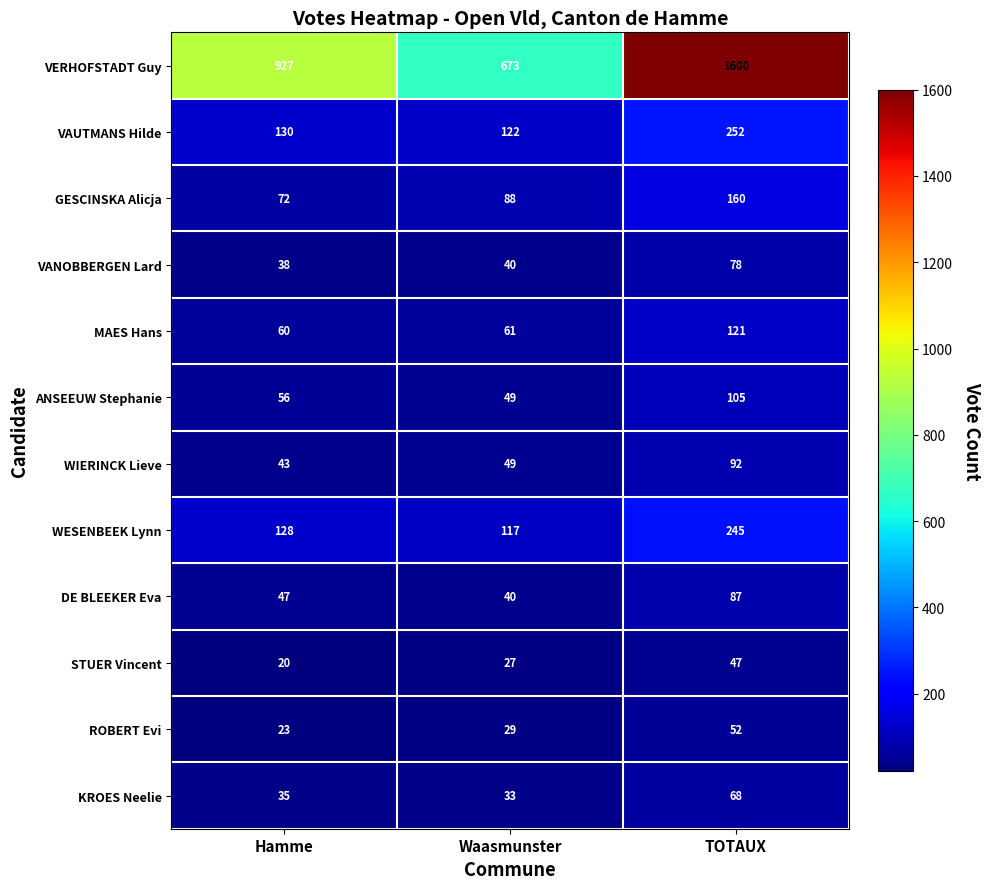

Which series has the largest range (max minus min)?

VERHOFSTADT Guy